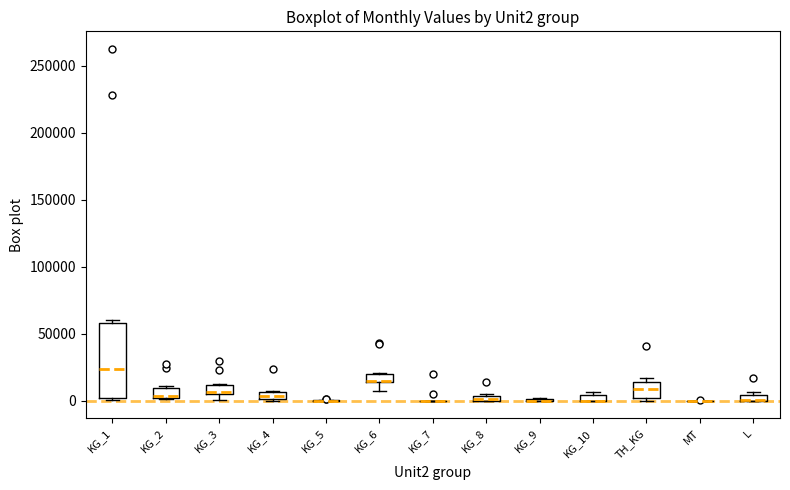

Where is the upper edge of the box for L on the y-axis? The values are not printed on the chart, so give them approximately, as read against the axis.

5000